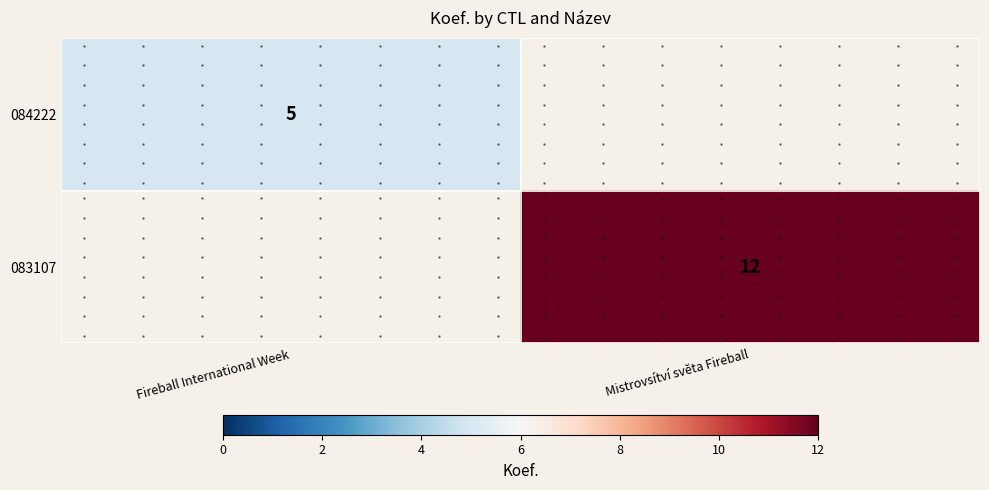

True or false: 083107 has a value of 17.4 at Mistrovsítví světa Fireball.

False